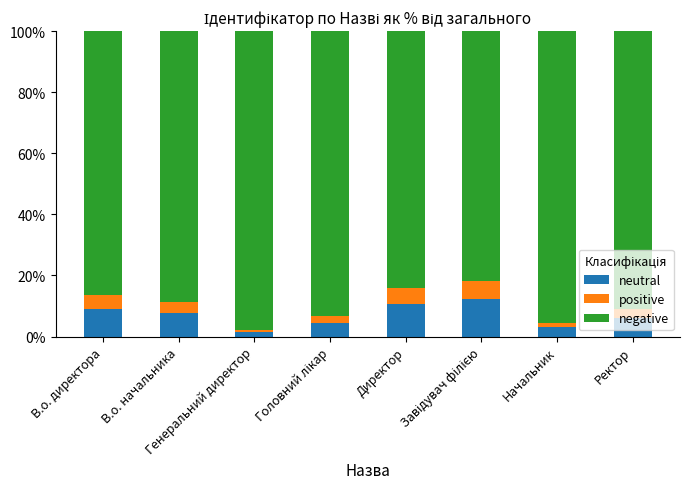

What is the highest value of the neutral series?

12.2